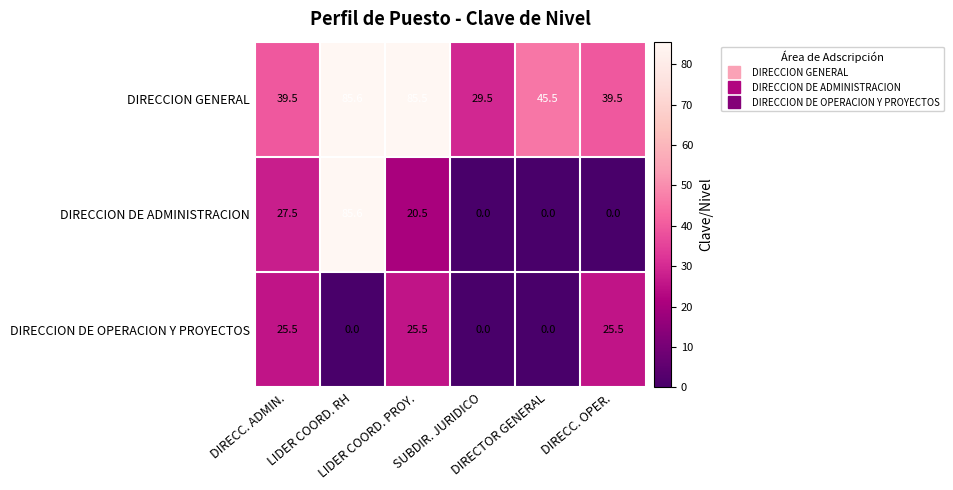

List the series in order of their overall mean, highest first.

DIRECCION GENERAL, DIRECCION DE ADMINISTRACION, DIRECCION DE OPERACION Y PROYECTOS